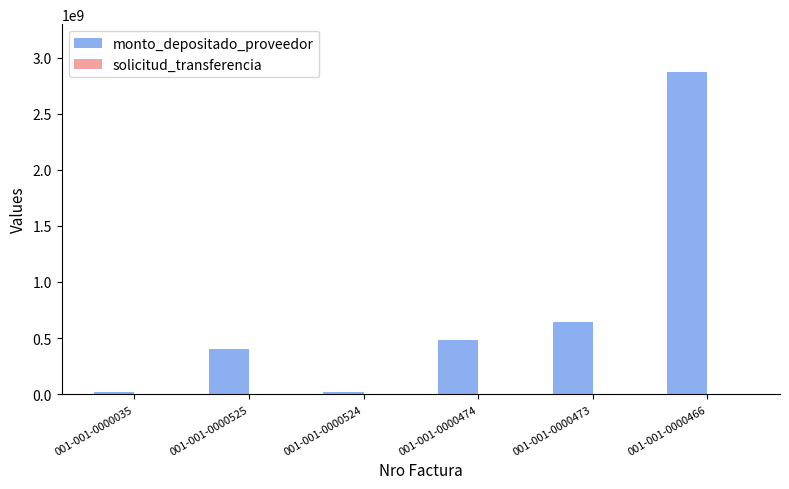

Which series has the largest total across all categories?

monto_depositado_proveedor